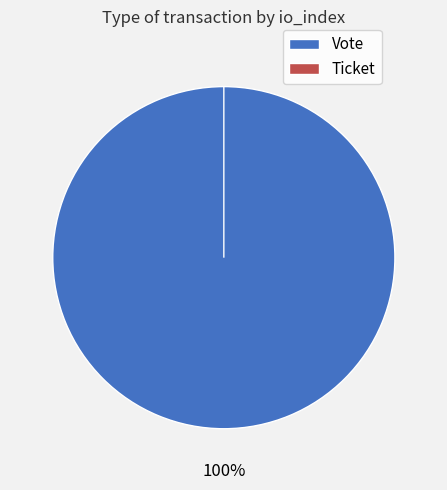

Which category has the smallest portion of the pie?

Ticket